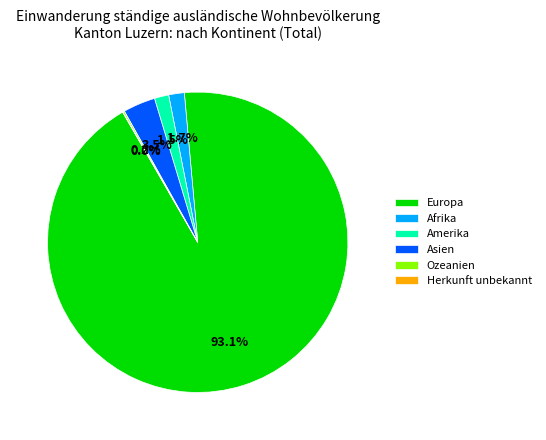

What is the largest slice in the pie chart?

Europa